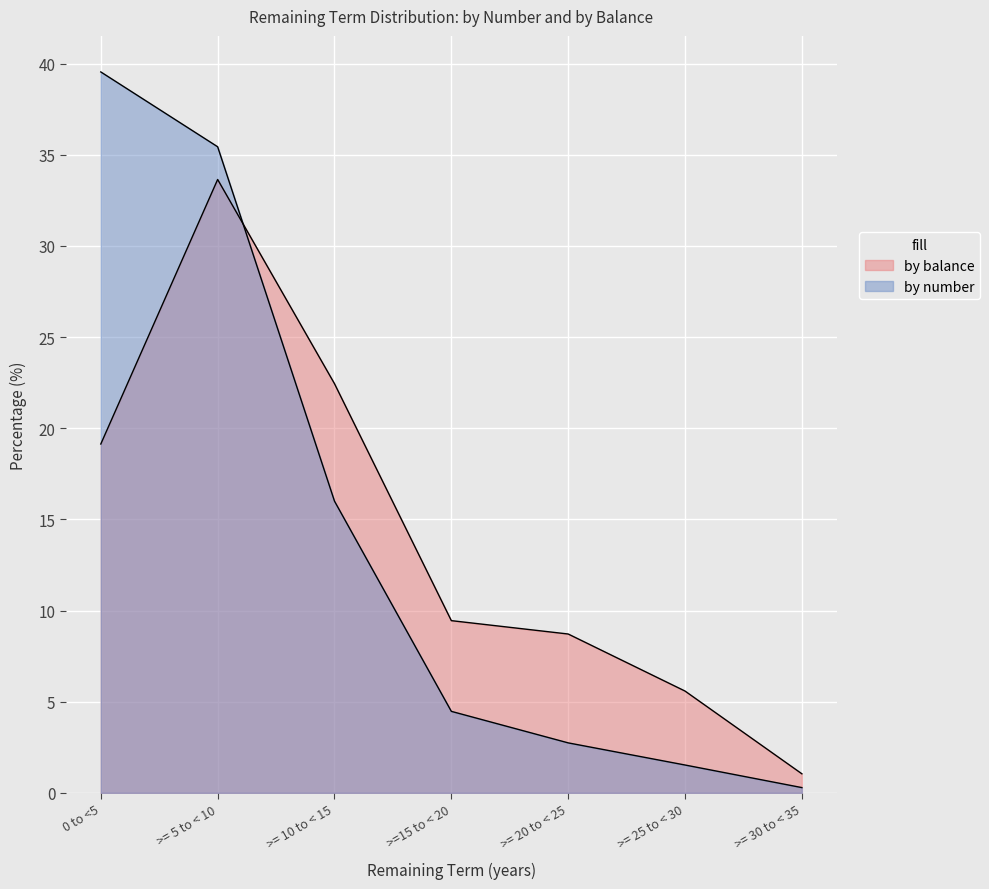

Which category has the highest value in the by balance series?

>= 5 to < 10